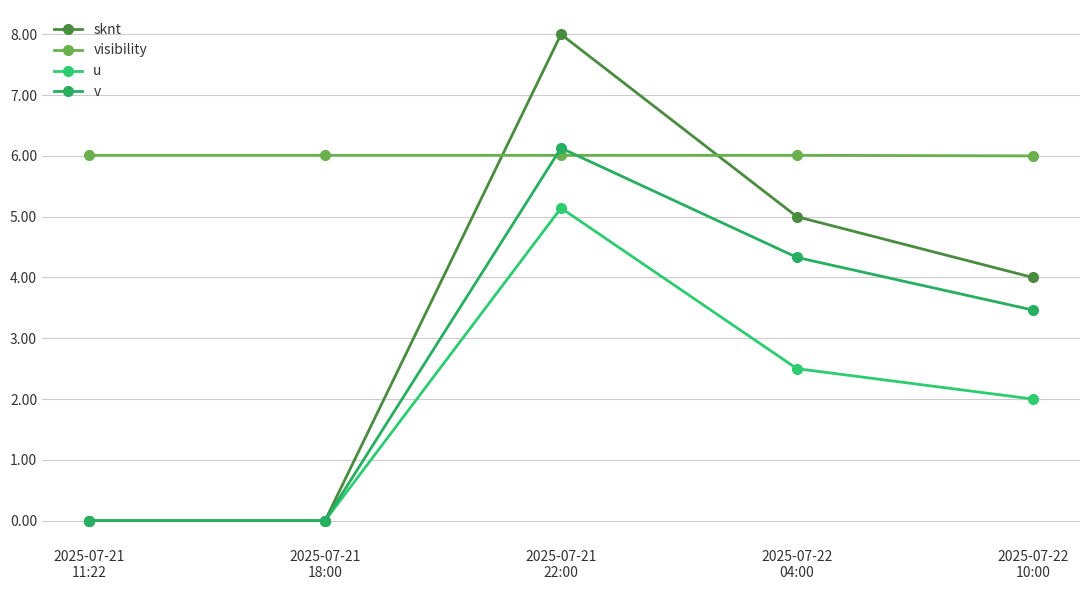

The value of u at 2025-07-21
18:00 is 2.2. True or false?

False